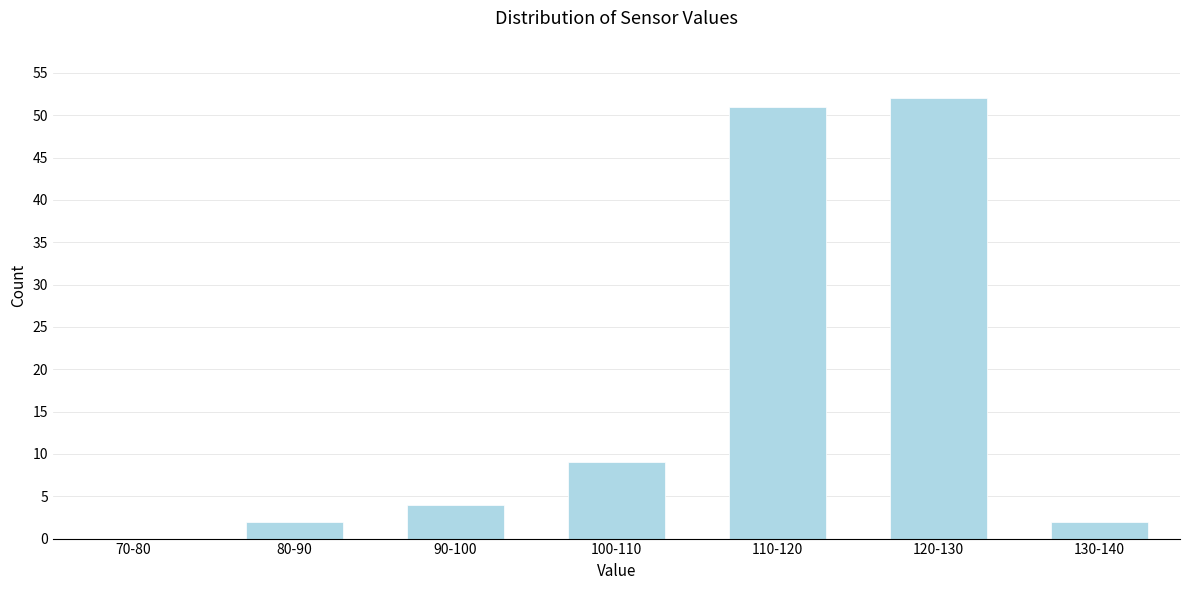

Reading right to left, what are all the values shown in this chart?

130-140=2	120-130=52	110-120=51	100-110=9	90-100=4	80-90=2	70-80=0